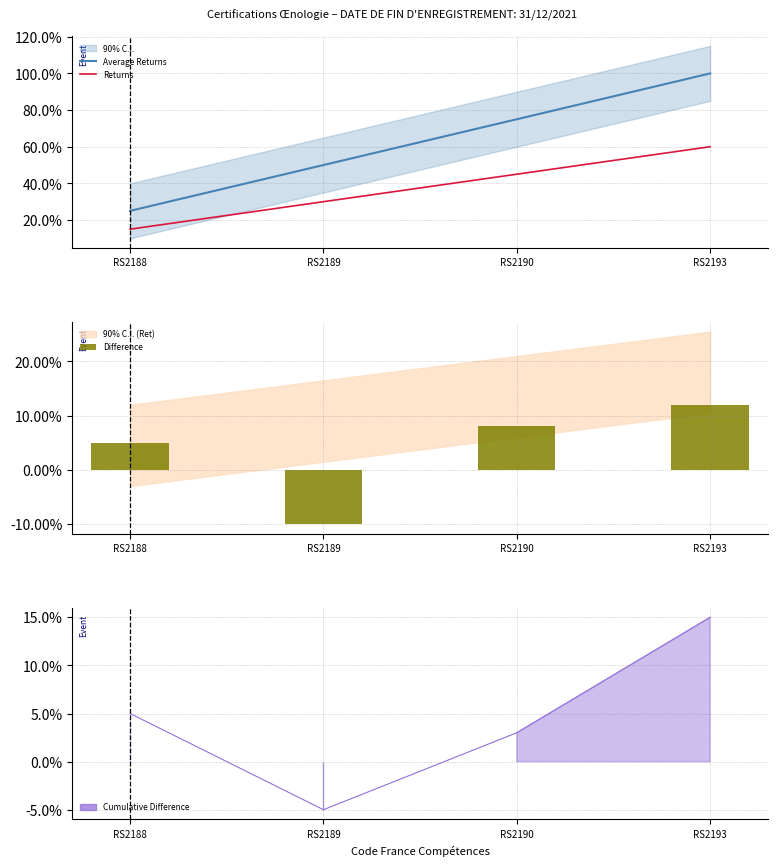

The value of Average Returns at RS2189 is 0.5. True or false?

True